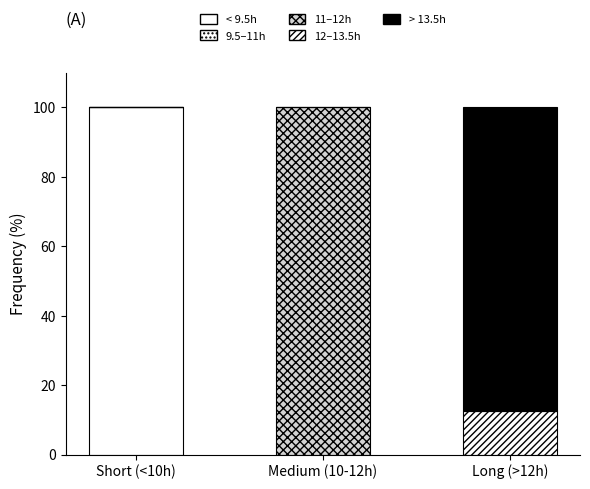

What is the label of the 3rd bar from the left?

Long (>12h)